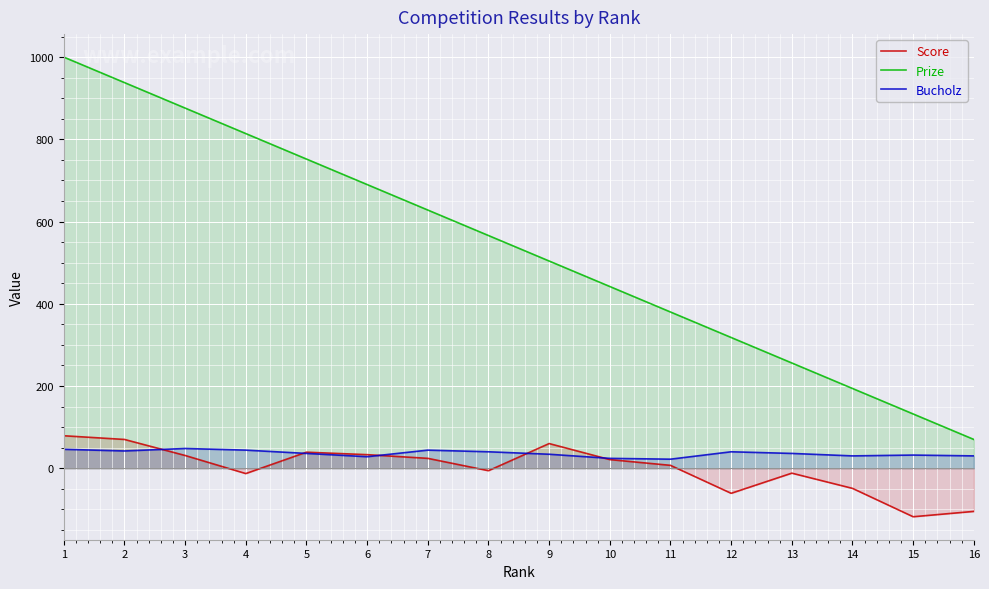

At which label does Score first exceed 21?

1